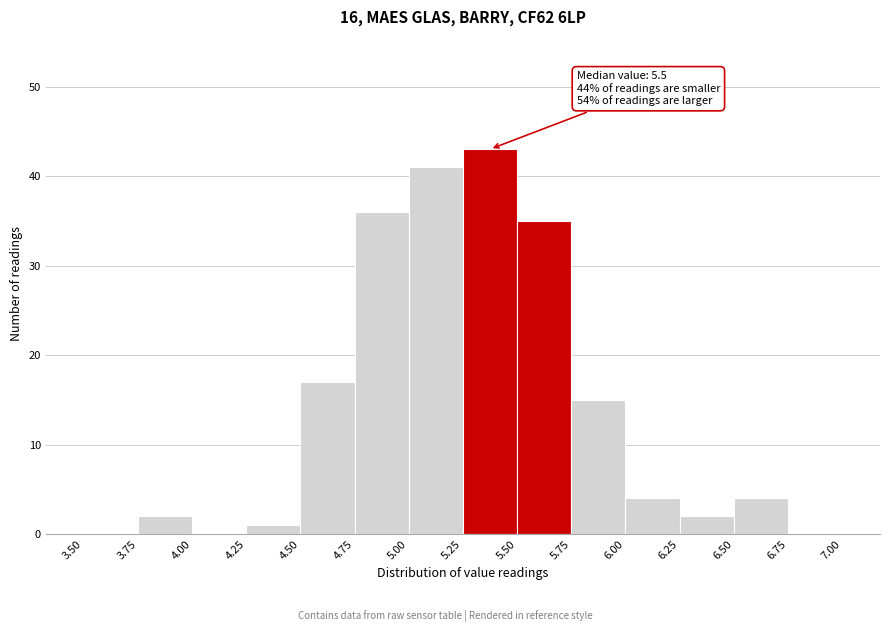

Which range on the x-axis has the tallest bar?

5.25 to 5.50